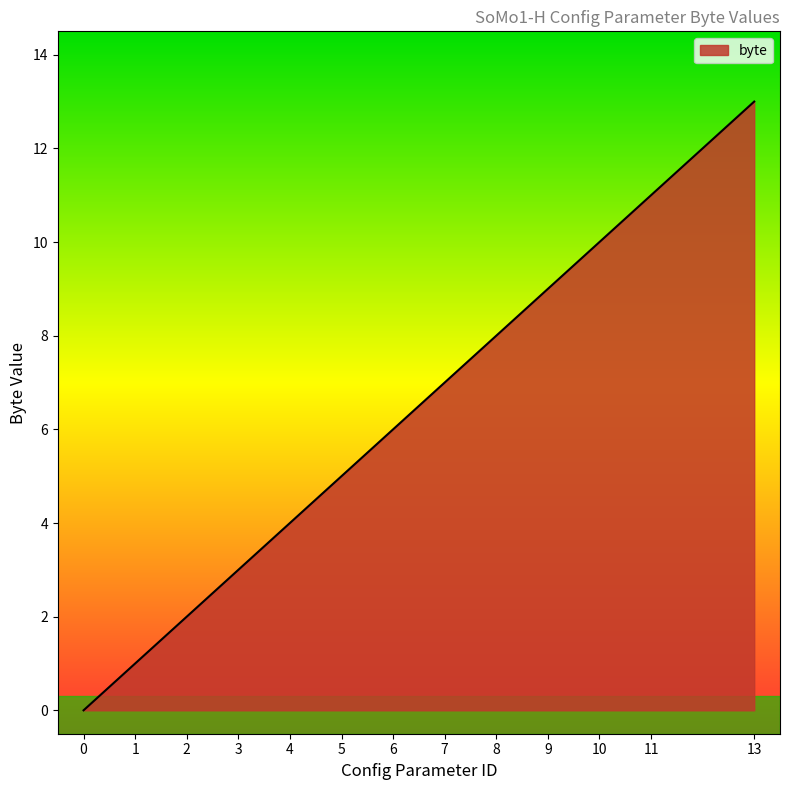

What is the average value?

6